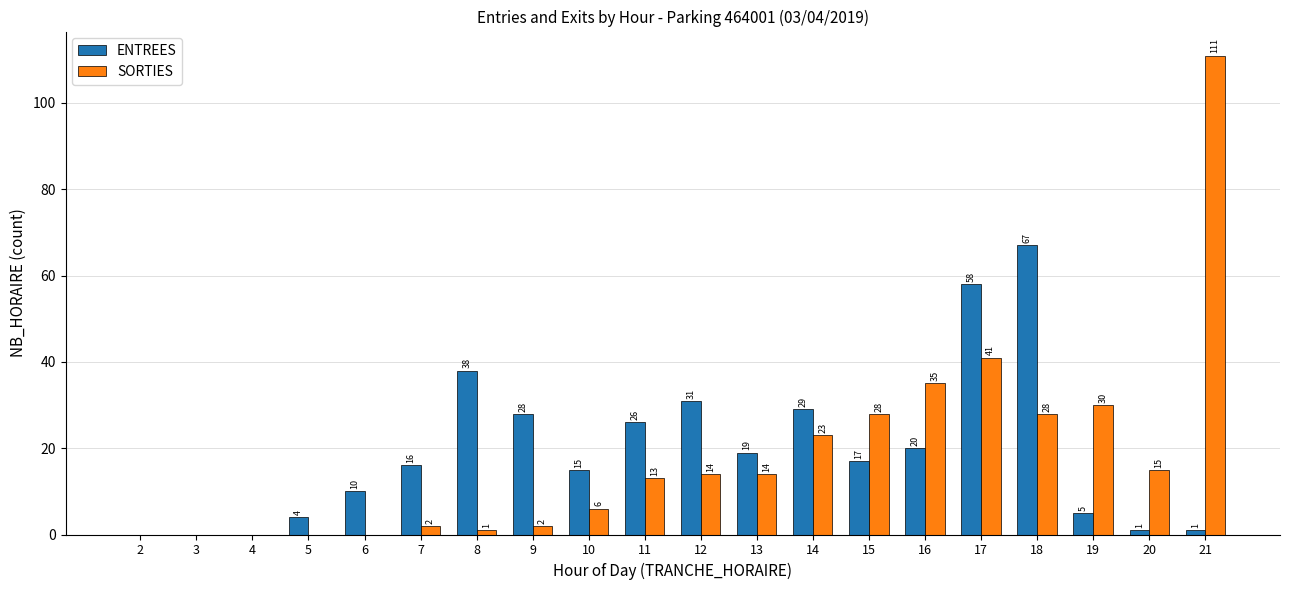

What is the sum of the ENTREES values at 20 and 18?

68